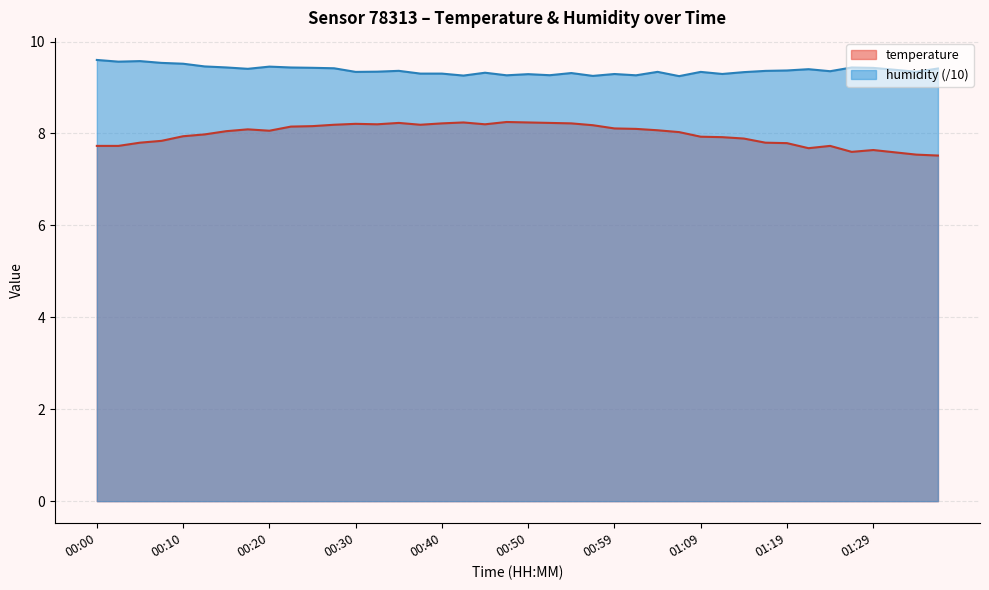

The humidity series shows 9.4 at 01:19. True or false?

True